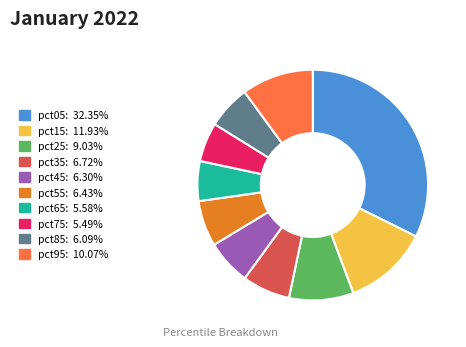

Which slice is the largest?

pct05